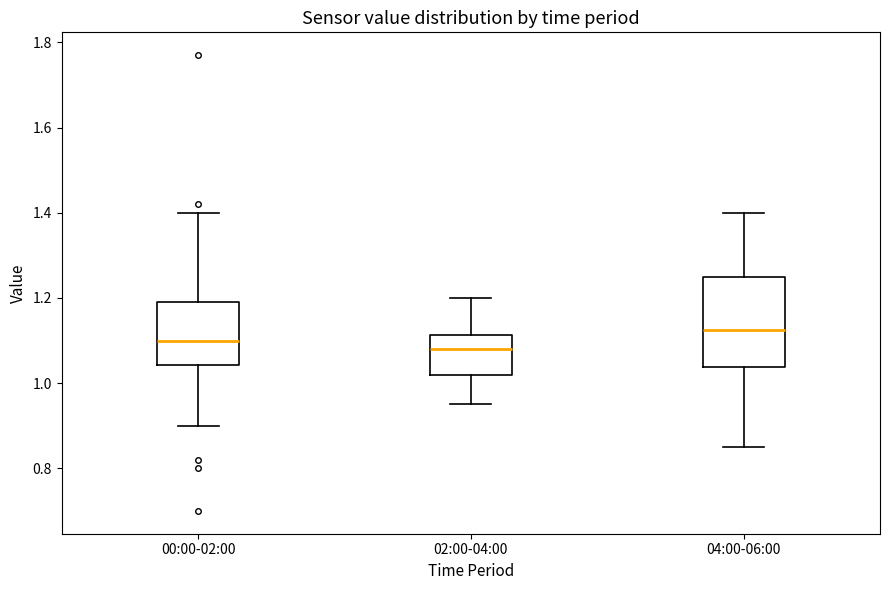

Reading left to right, read every box against the y-axis: the position of its median line, the range the box covers, and the ends of its whiskers. The values are not printed on the chart, so give them approximately, as read against the axis.

00:00-02:00: median 1.10, box 1.04 to 1.20, whiskers 0.90 to 1.40
02:00-04:00: median 1.08, box 1.02 to 1.12, whiskers 0.96 to 1.20
04:00-06:00: median 1.12, box 1.04 to 1.26, whiskers 0.86 to 1.40